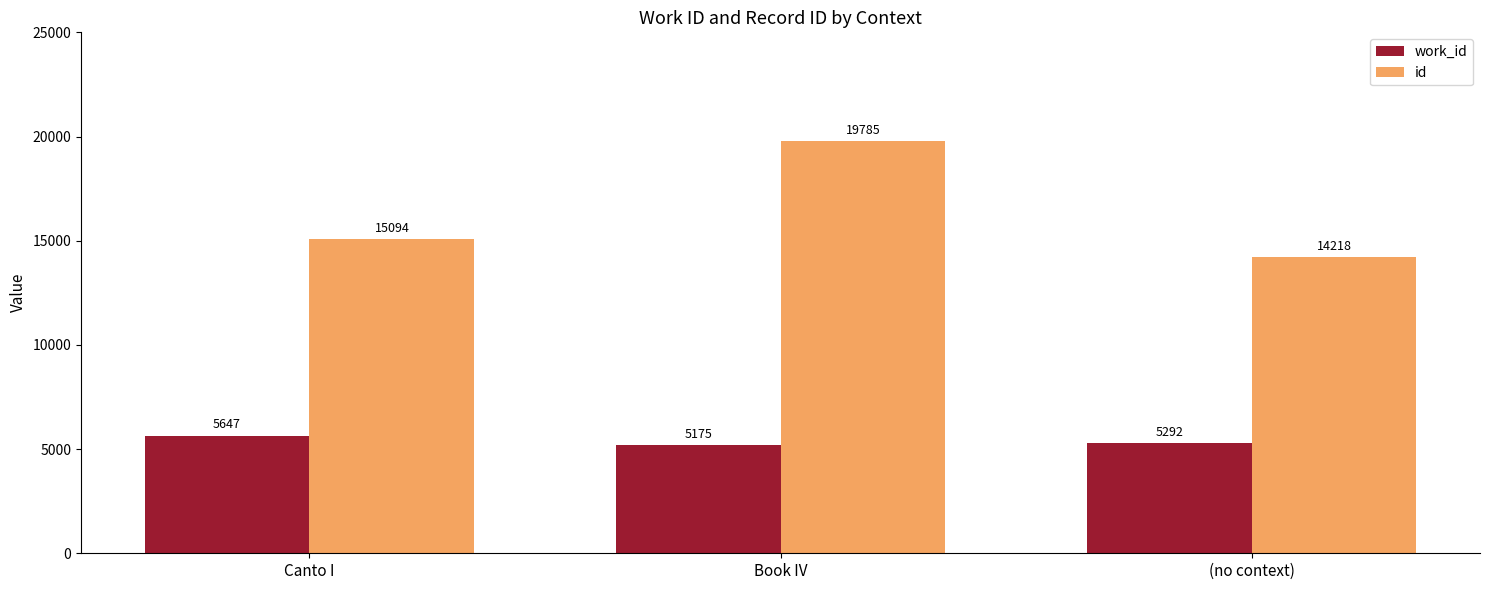

How many groups of bars are there?

3